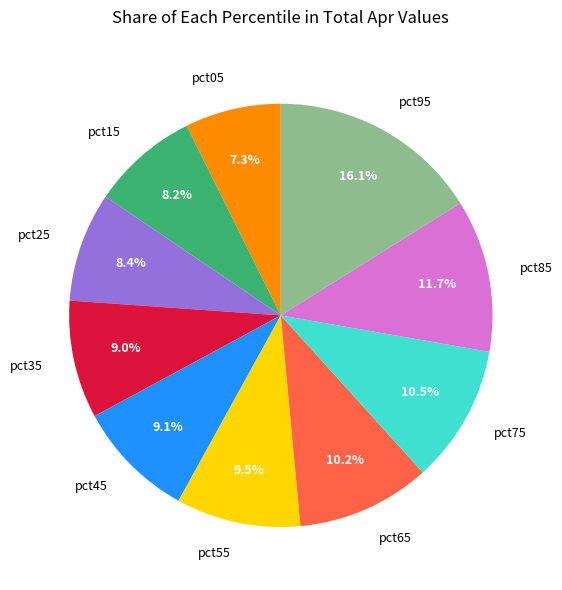

Between pct55 and pct95, which is larger?

pct95